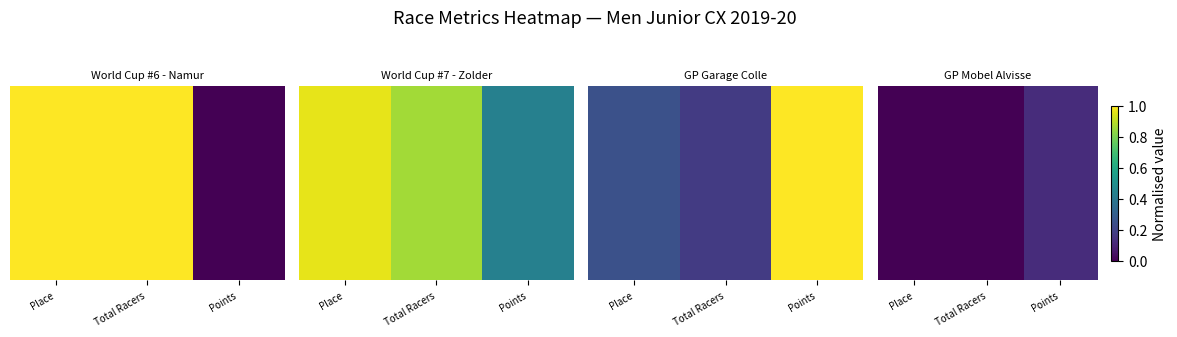

The value at Total Racers is 0.0. True or false?

True